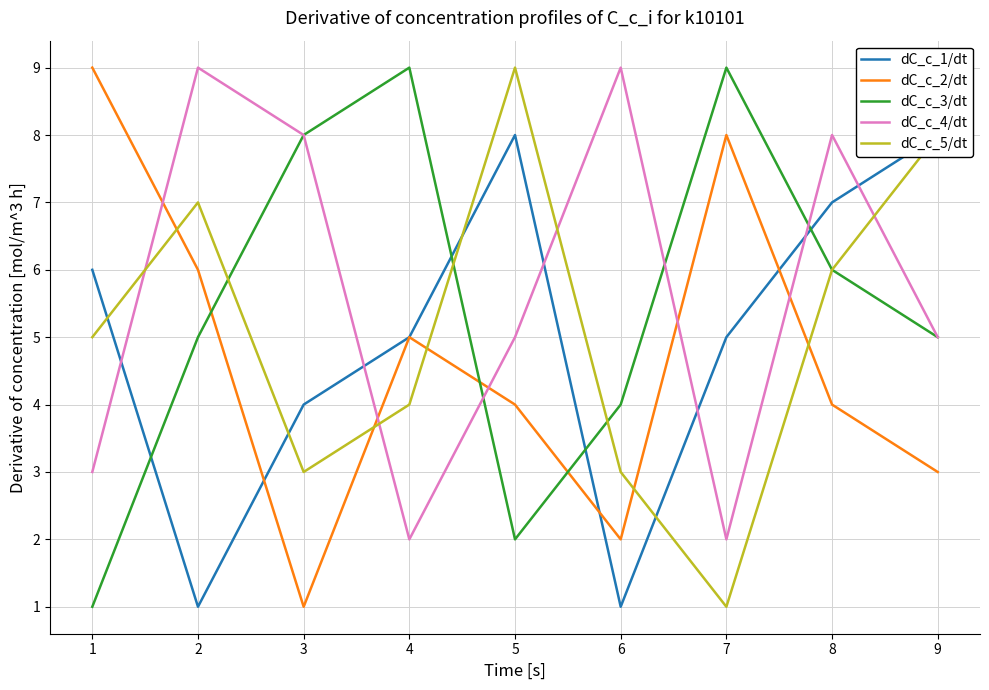

What is the sum of the dC_c_4/dt values at 7 and 2?

11